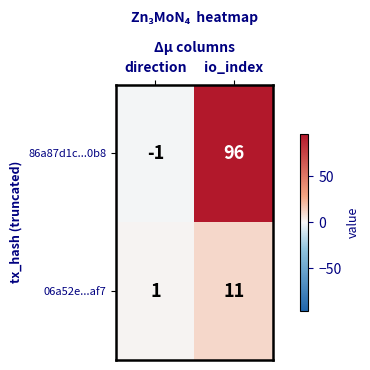

What is the difference between the highest and lowest values at io_index?

85